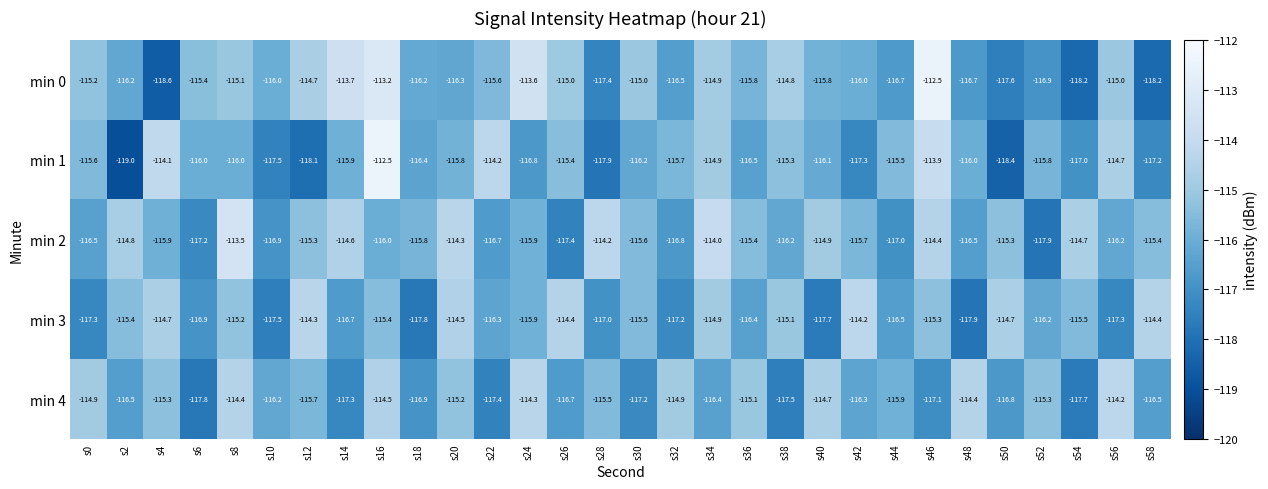

What is the total value across all series at s8?

-574.2